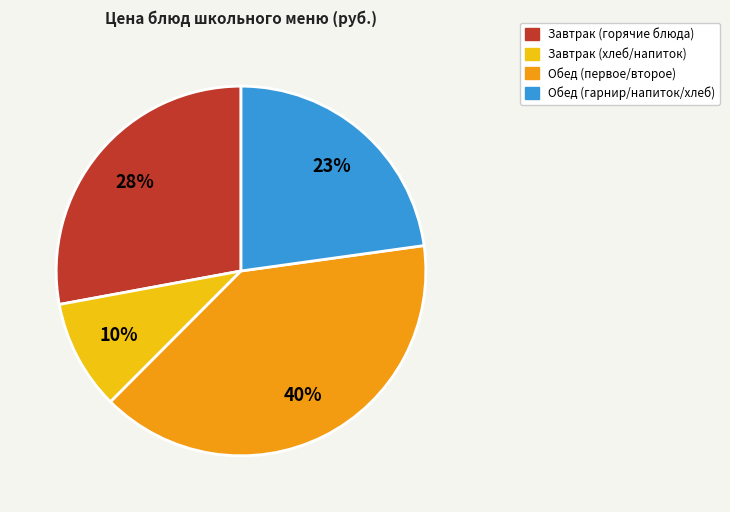

Between Обед (гарнир/напиток/хлеб) and Обед (первое/второе), which is larger?

Обед (первое/второе)